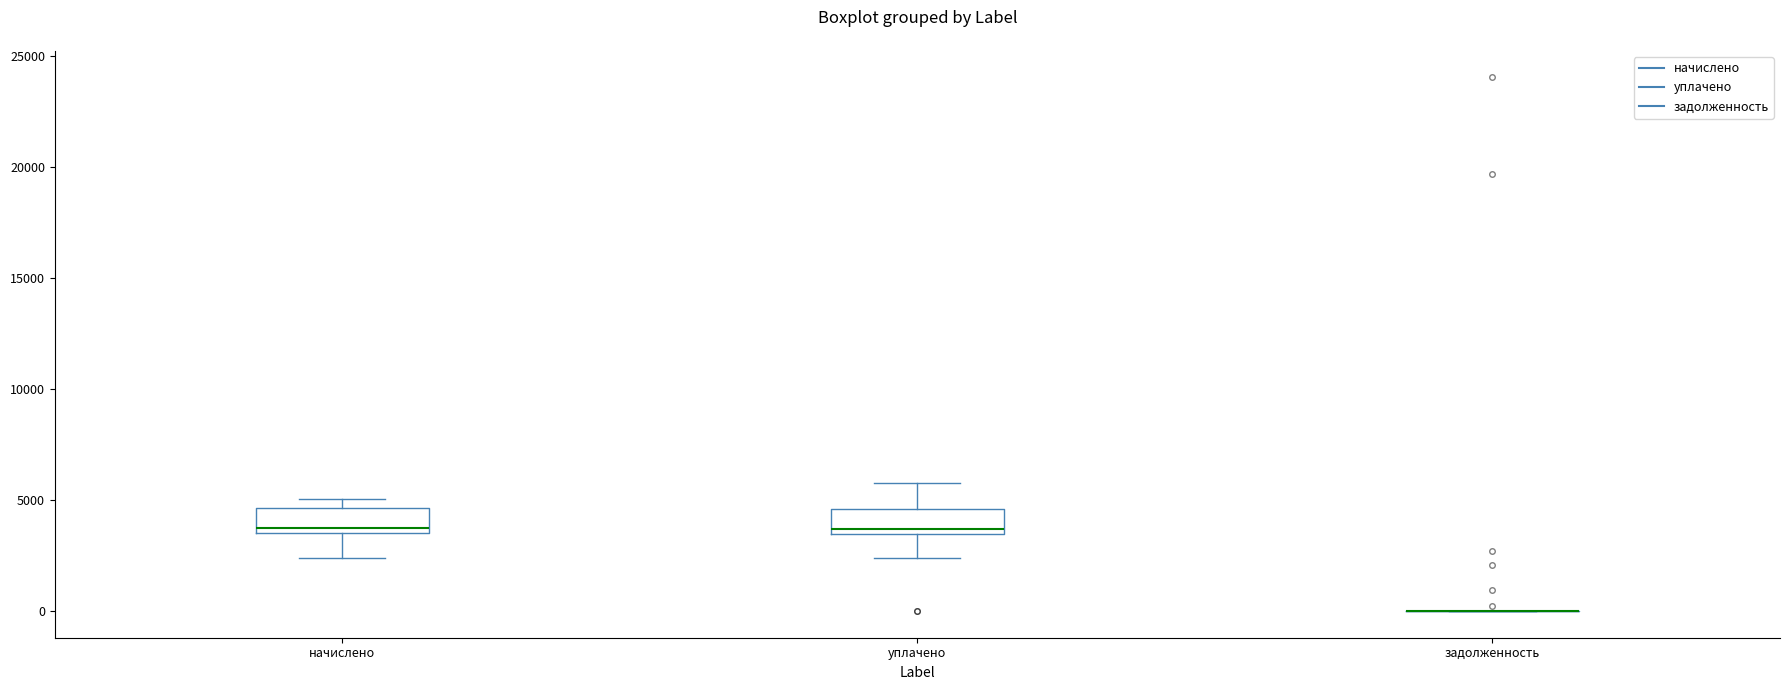

Reading left to right, transcribe this box plot: for each box, give where its median line is, the range the box spans, and where its two whiskers end, as read against the y-axis. The values are not printed on the chart, so give them approximately, as read against the axis.

начислено: median 3500 (just above the box's lower edge), box 3500 to 4500, whiskers 2500 to 5000
уплачено: median 3500 (just above the box's lower edge), box 3500 to 4500, whiskers 2500 to 5500
задолженность: box collapsed to a line at 0, whiskers 0 to 0